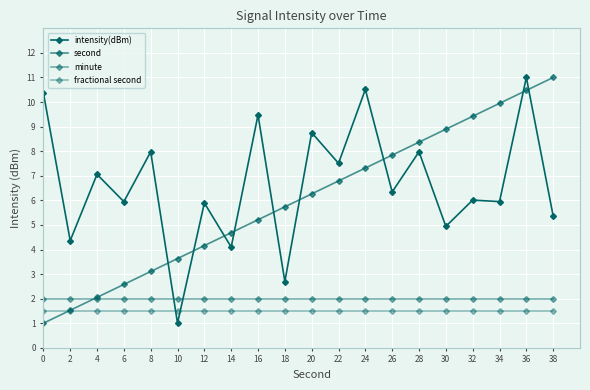

Rank the categories by intensity(dBm) value from highest to lowest.

36, 24, 0, 16, 20, 28, 8, 22, 4, 26, 32, 34, 6, 12, 38, 30, 2, 14, 18, 10